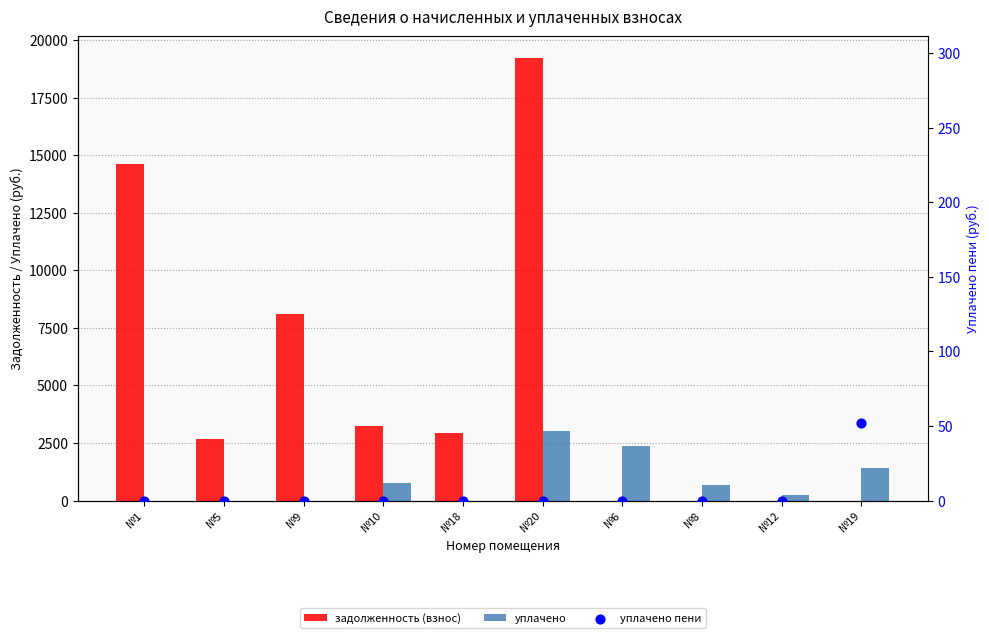

Which series has the largest total across all categories?

задолженность (взнос)